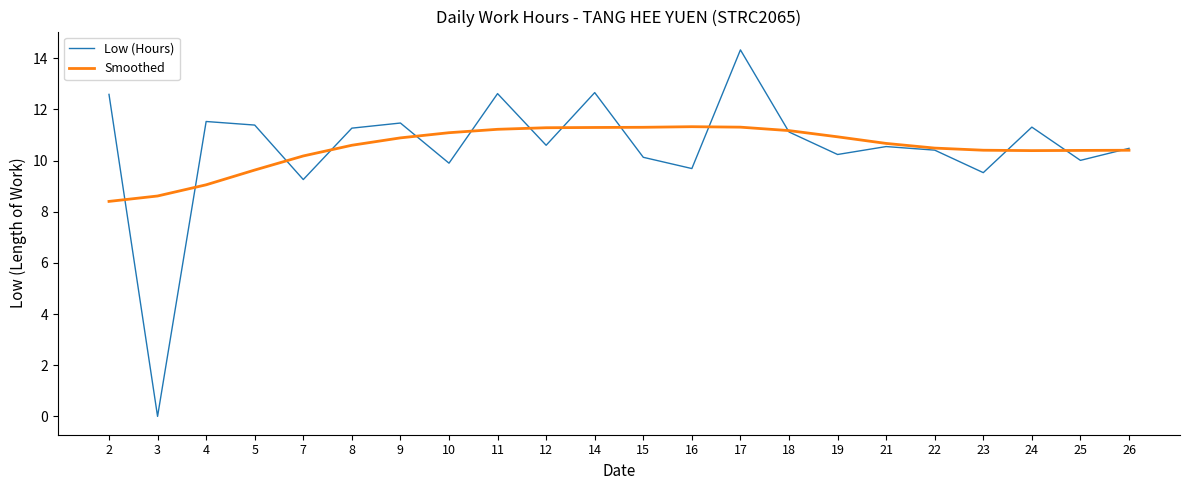

Rank the series by their maximum value, from lowest to highest.

Smoothed, Low (Hours)